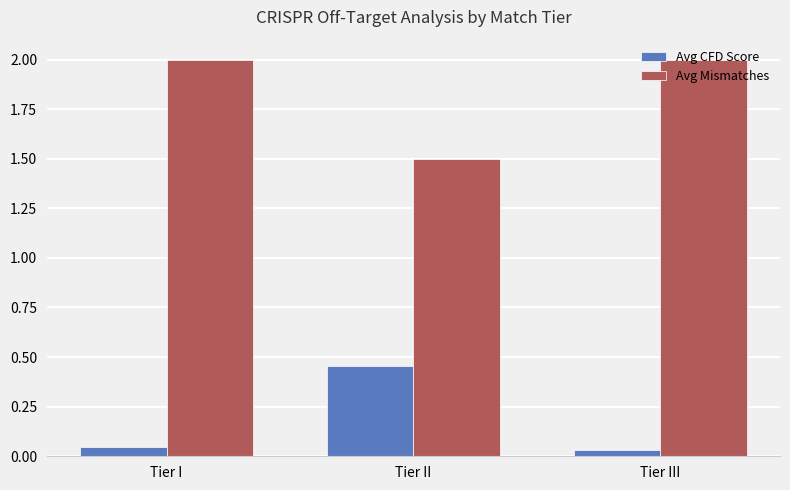

What are all the series names shown in the legend?

Avg CFD Score, Avg Mismatches